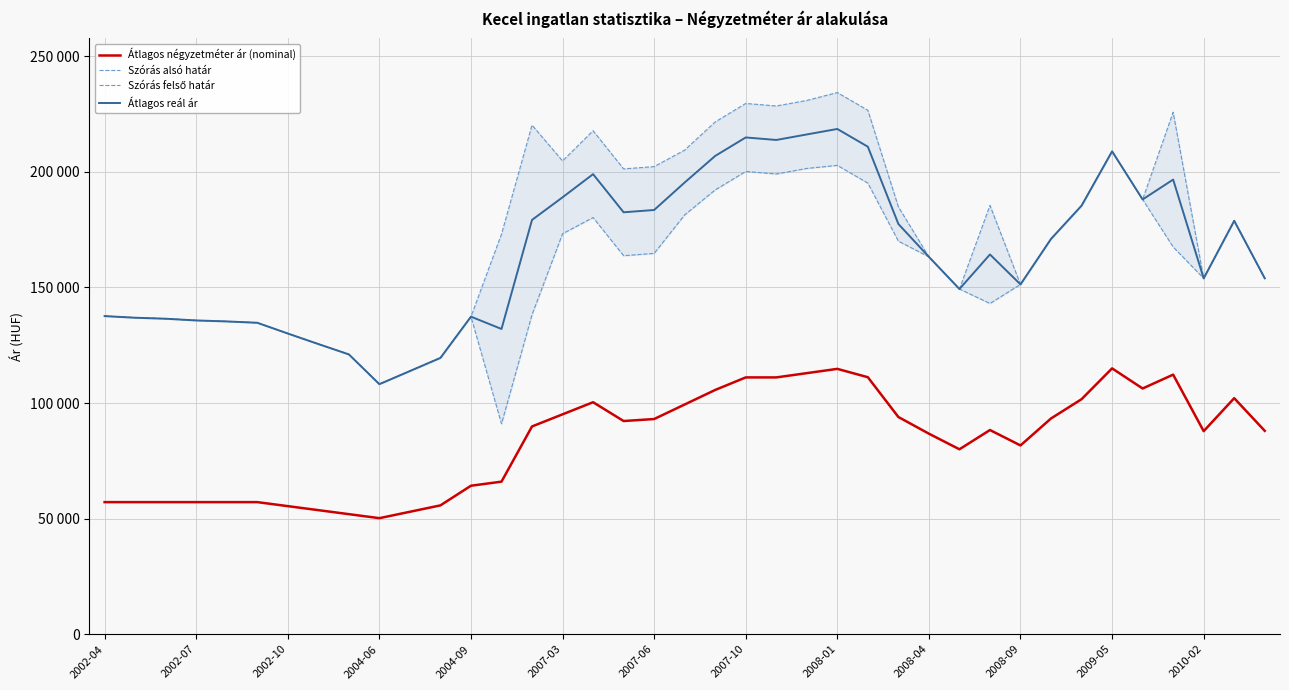

What is the sum of the Szórás felső határ values at 31 and 30?

322338